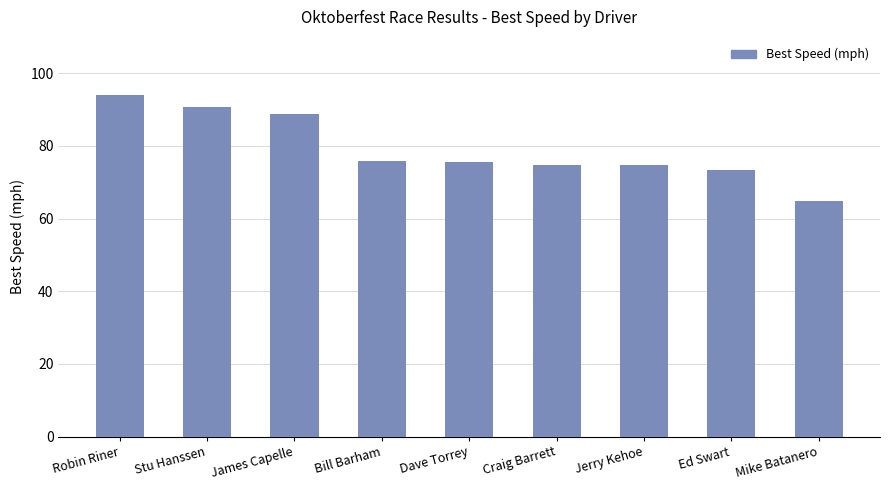

What is the label of the 8th bar from the right?

Stu Hanssen